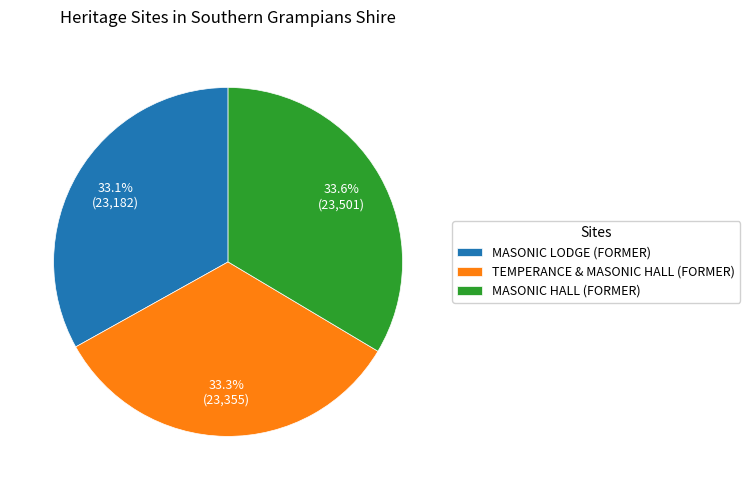

Does MASONIC HALL (FORMER) account for over 50% of the chart?

No